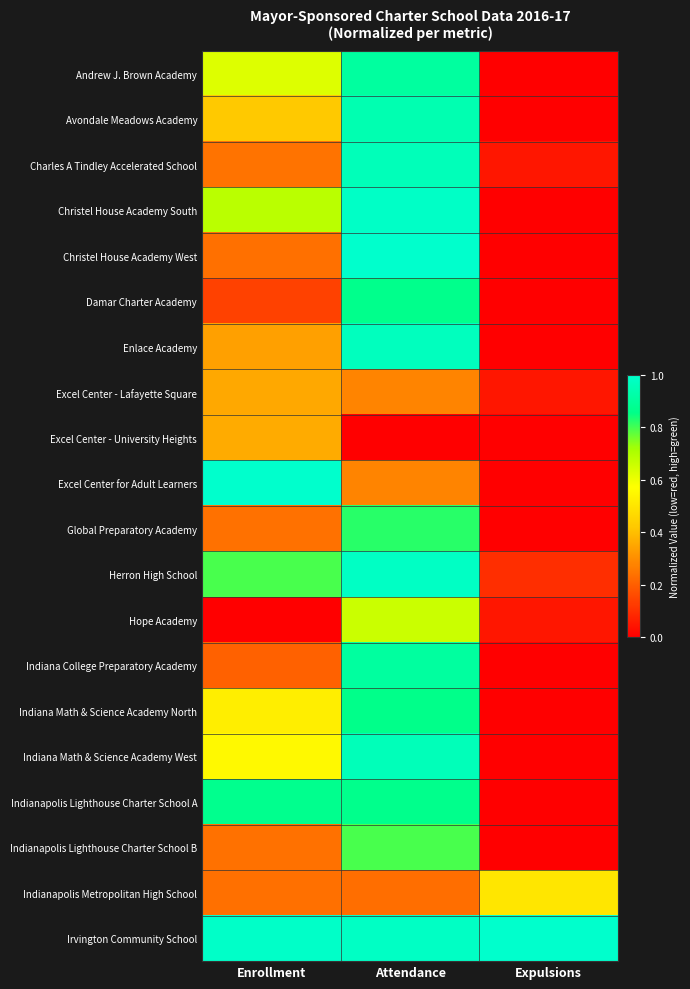

Reading right to left, extract all data points from this chart.

Andrew J. Brown Academy: Expulsions=0.0	Attendance=0.9	Enrollment=0.6
Avondale Meadows Academy: Expulsions=0.0	Attendance=0.9	Enrollment=0.4
Charles A Tindley Accelerated School: Expulsions=0.1	Attendance=1.0	Enrollment=0.2
Christel House Academy South: Expulsions=0.0	Attendance=1.0	Enrollment=0.7
Christel House Academy West: Expulsions=0.0	Attendance=1.0	Enrollment=0.2
Damar Charter Academy: Expulsions=0.0	Attendance=0.9	Enrollment=0.1
Enlace Academy: Expulsions=0.0	Attendance=1.0	Enrollment=0.3
Excel Center - Lafayette Square: Expulsions=0.1	Attendance=0.3	Enrollment=0.4
Excel Center - University Heights: Expulsions=0.0	Attendance=0.0	Enrollment=0.4
Excel Center for Adult Learners: Expulsions=0.0	Attendance=0.3	Enrollment=1.0
Global Preparatory Academy: Expulsions=0.0	Attendance=0.8	Enrollment=0.2
Herron High School: Expulsions=0.1	Attendance=1.0	Enrollment=0.8
Hope Academy: Expulsions=0.1	Attendance=0.7	Enrollment=0.0
Indiana College Preparatory Academy: Expulsions=0.0	Attendance=0.9	Enrollment=0.2
Indiana Math & Science Academy North: Expulsions=0.0	Attendance=0.9	Enrollment=0.5
Indiana Math & Science Academy West: Expulsions=0.0	Attendance=1.0	Enrollment=0.6
Indianapolis Lighthouse Charter School A: Expulsions=0.0	Attendance=0.9	Enrollment=0.9
Indianapolis Lighthouse Charter School B: Expulsions=0.0	Attendance=0.8	Enrollment=0.2
Indianapolis Metropolitan High School: Expulsions=0.5	Attendance=0.2	Enrollment=0.2
Irvington Community School: Expulsions=1.0	Attendance=1.0	Enrollment=1.0